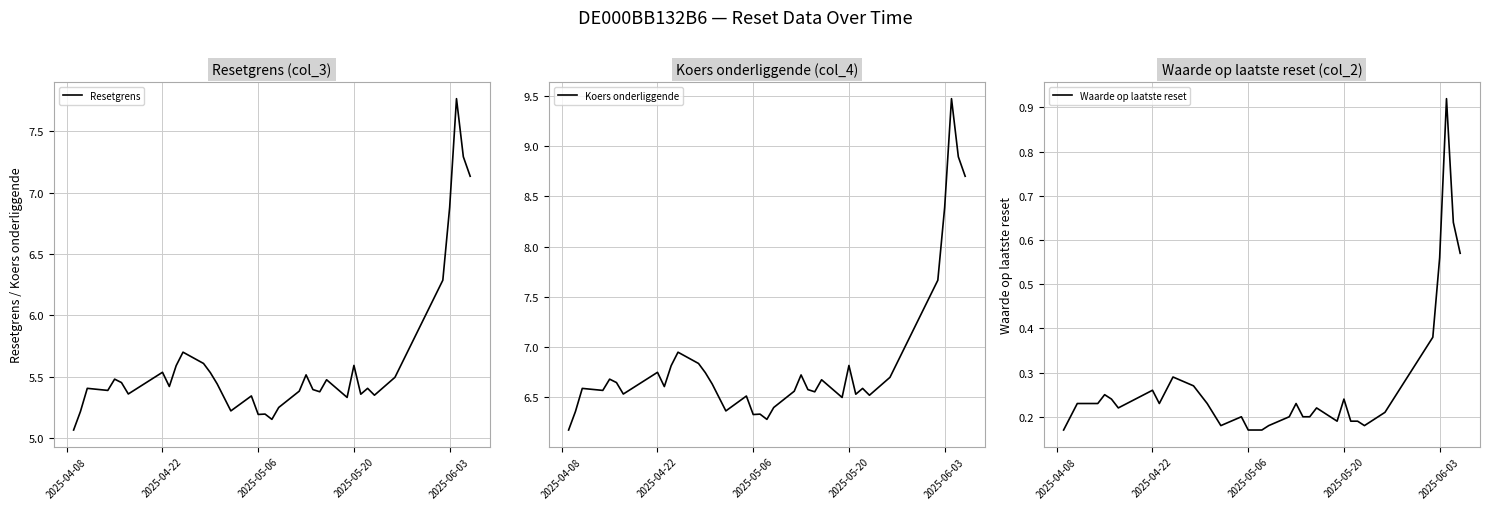

What is the average value of the Koers onderliggende series?

6.9